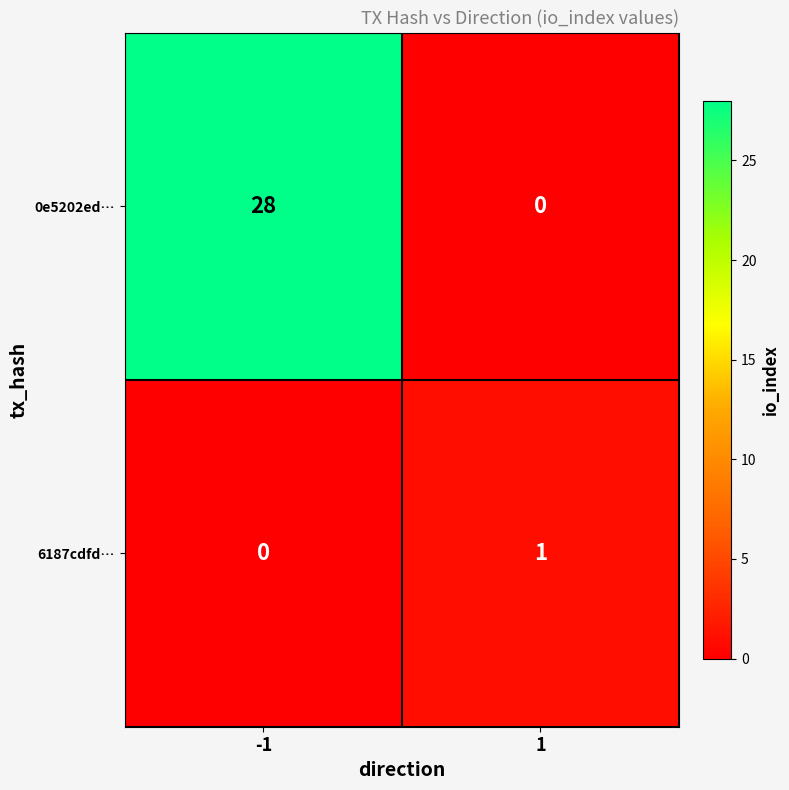

What is the greatest value displayed?

28